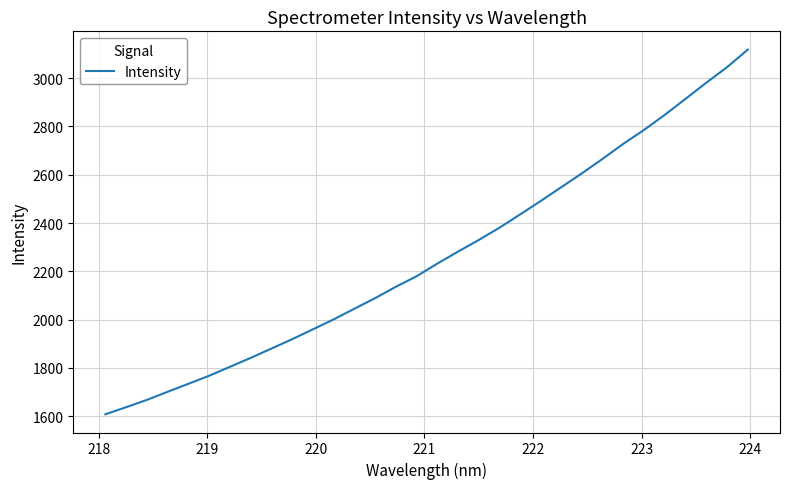

What is the difference between the maximum and minimum values?

1510.3